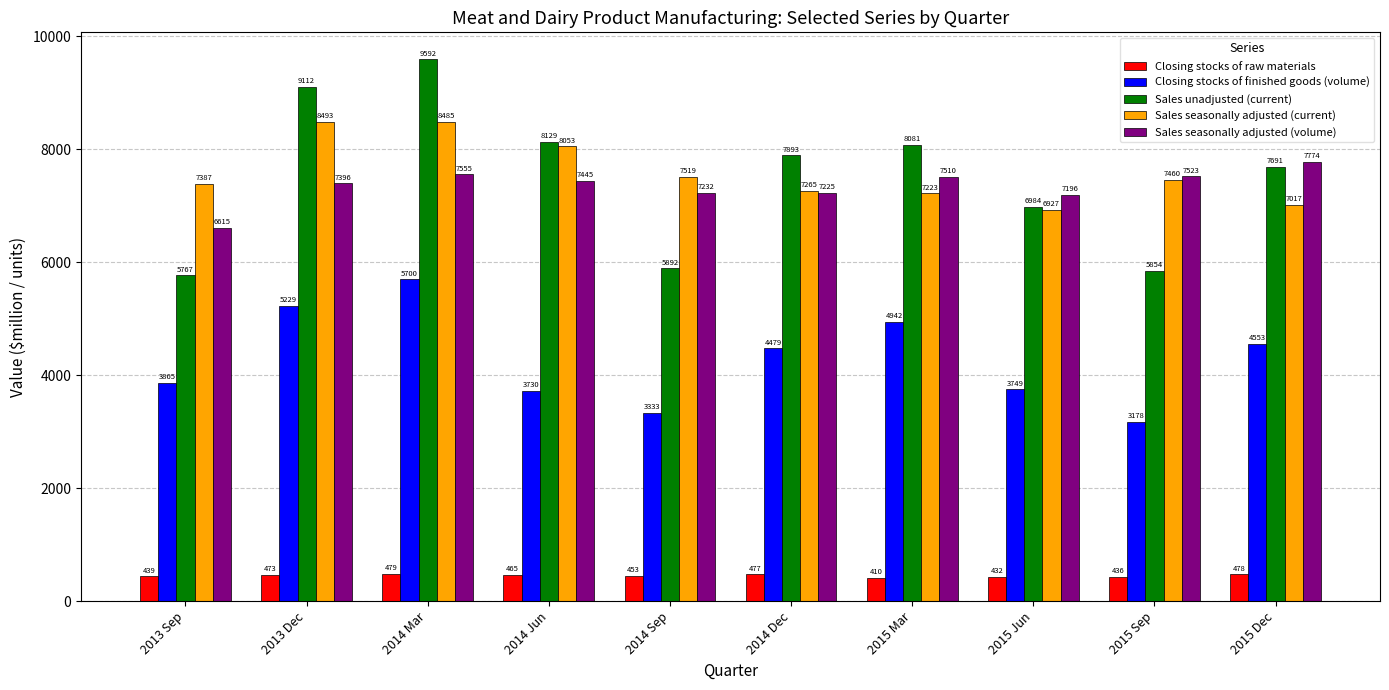

List the labels in order of Sales seasonally adjusted (current) value, largest first.

2013 Dec, 2014 Mar, 2014 Jun, 2014 Sep, 2015 Sep, 2013 Sep, 2014 Dec, 2015 Mar, 2015 Dec, 2015 Jun